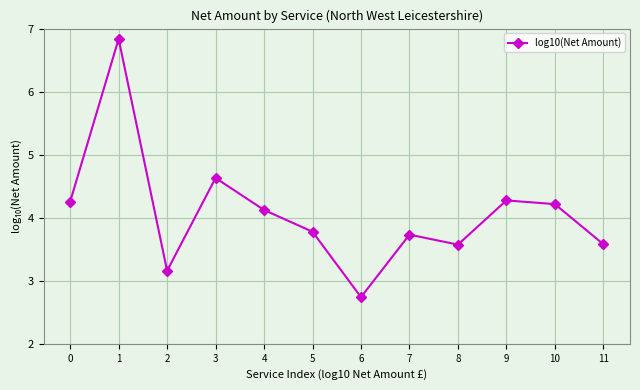

What is the difference between the values at 3 and 10?

0.4